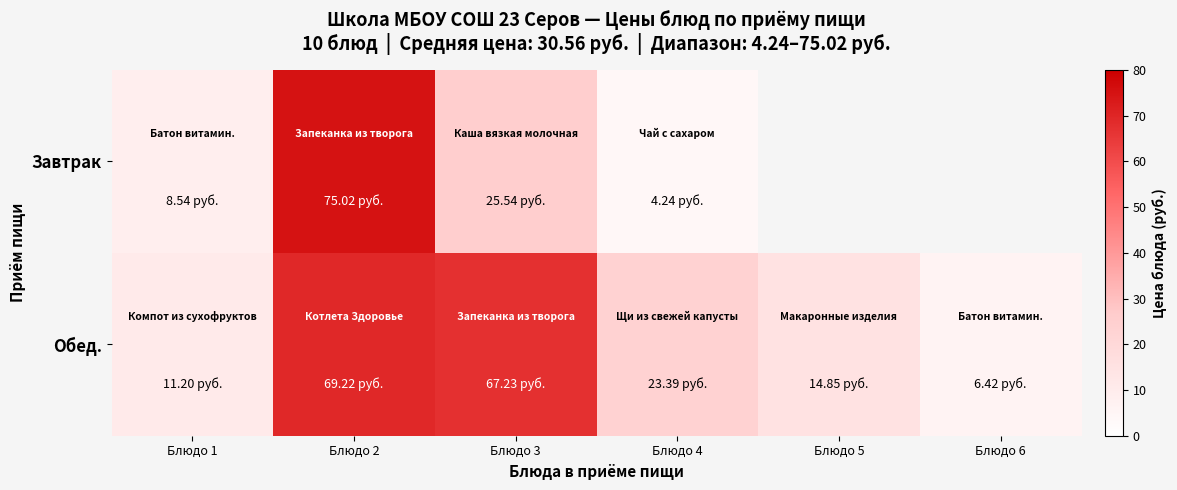

At which label is Обед. closest to 37?

Блюдо 4